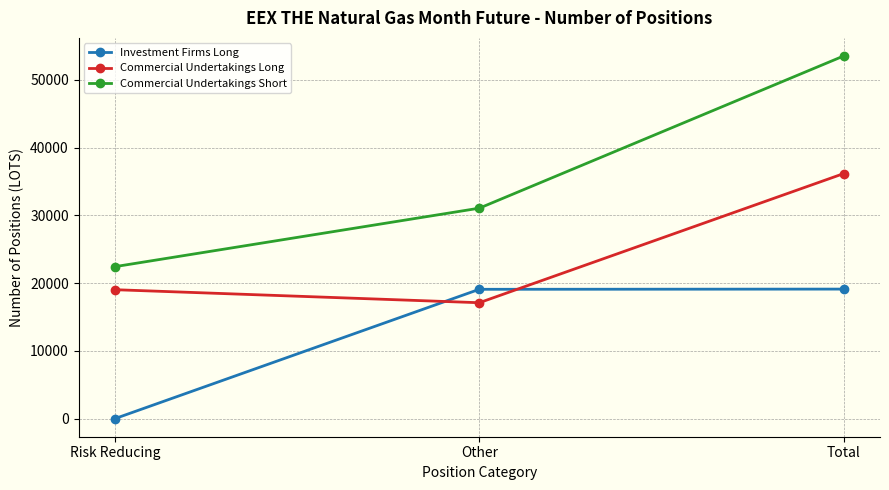

The value of Commercial Undertakings Short at Risk Reducing is 4522. True or false?

False